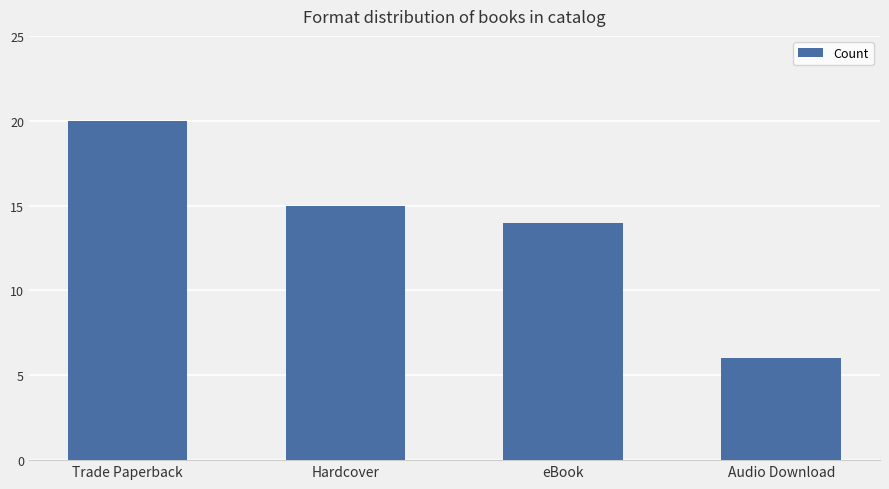

List the labels in order of value, largest first.

Trade Paperback, Hardcover, eBook, Audio Download